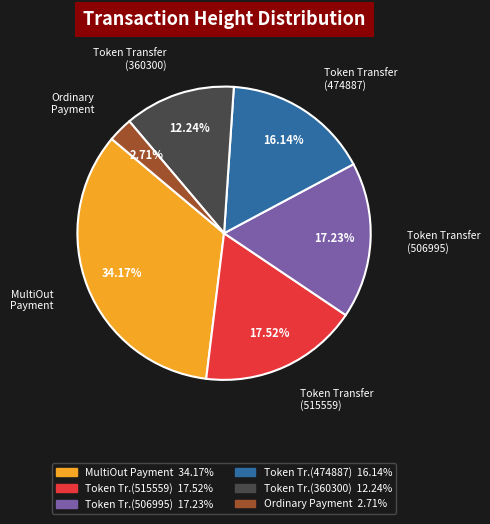

Which slice is the smallest?

Ordinary Payment